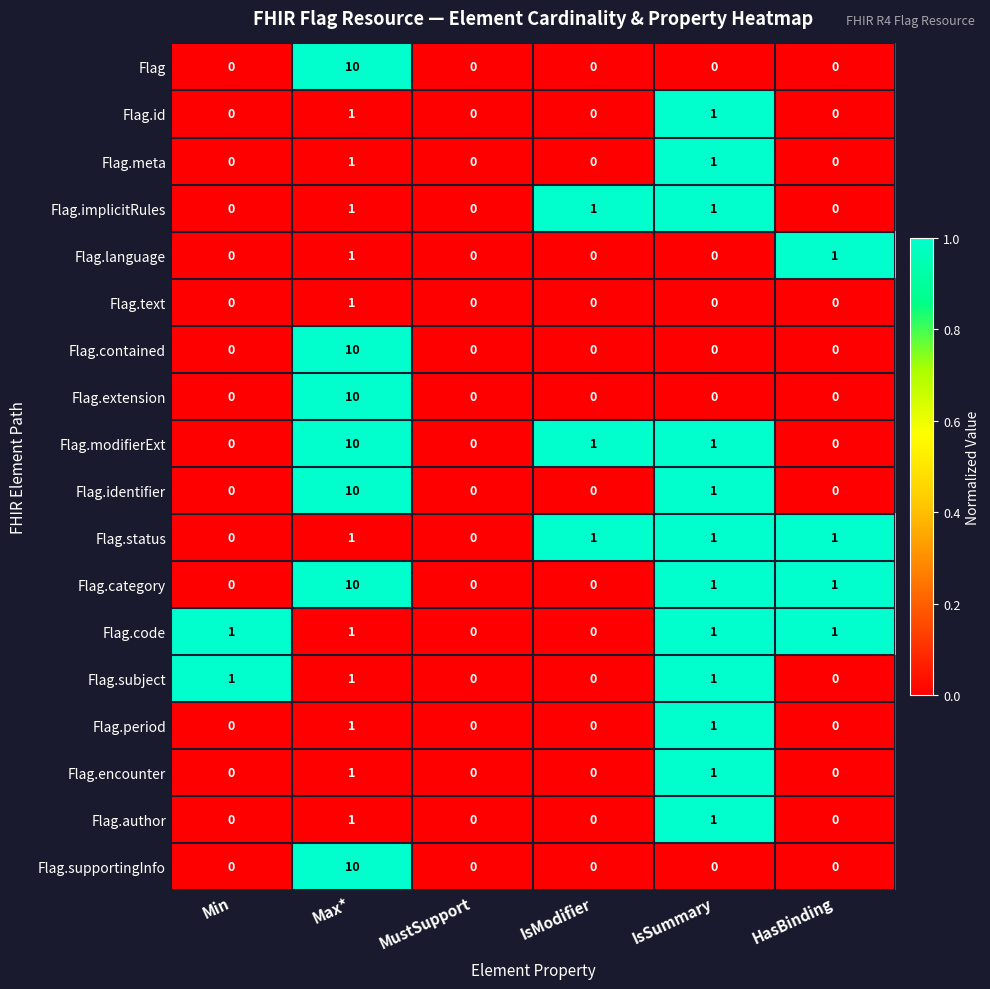

At which label does Flag.identifier reach its peak?

Max*